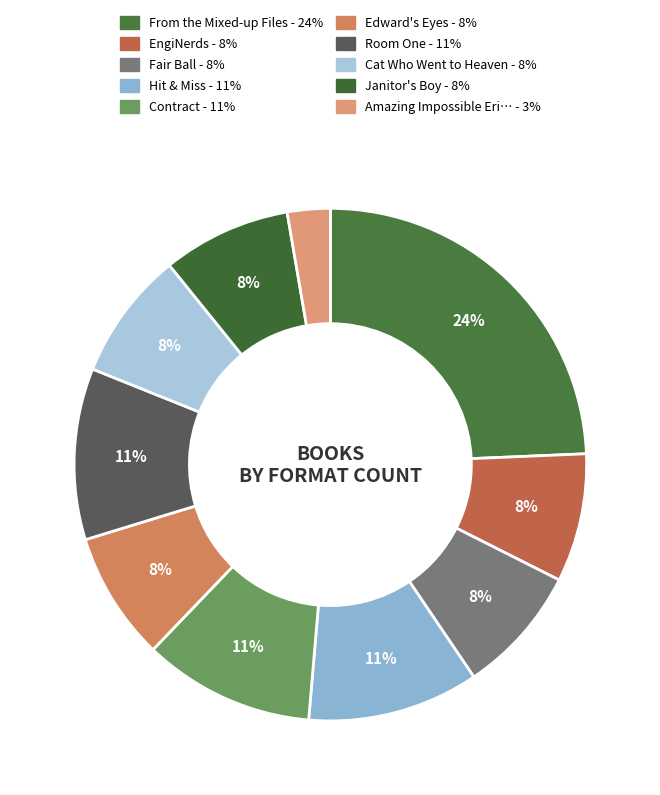

How many slices are in this pie chart?

10